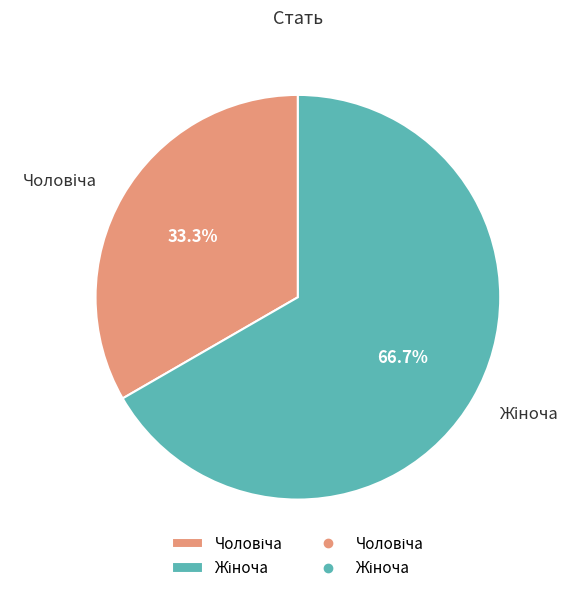

Is there any slice that represents more than half of the pie?

Yes